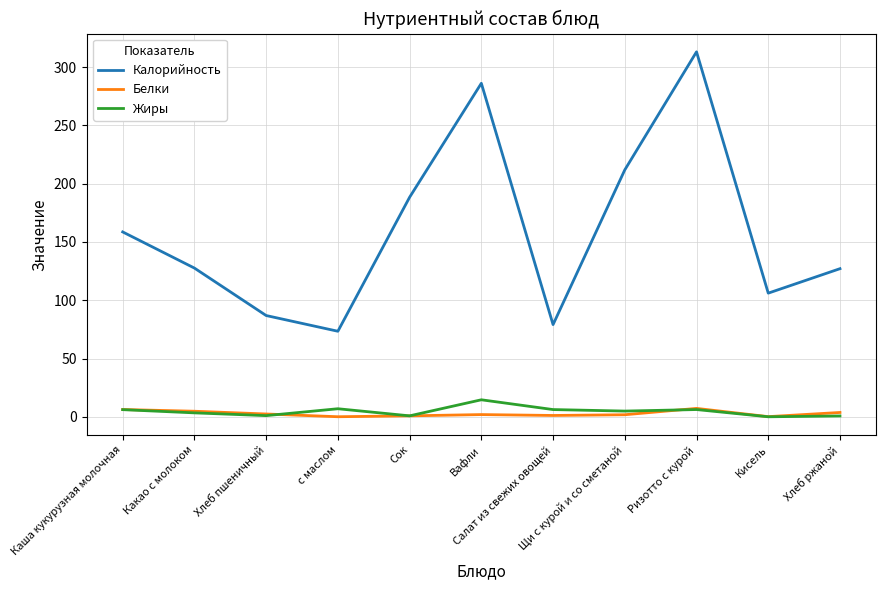

At which category is the sum across all series the highest?

Ризотто с курой